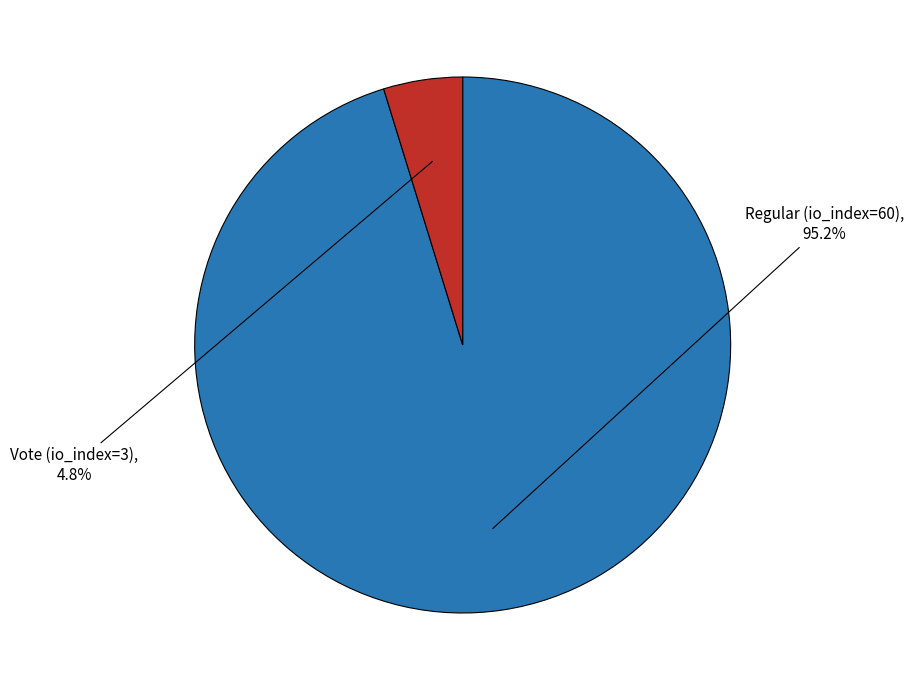

Is there a majority slice in this chart?

Yes